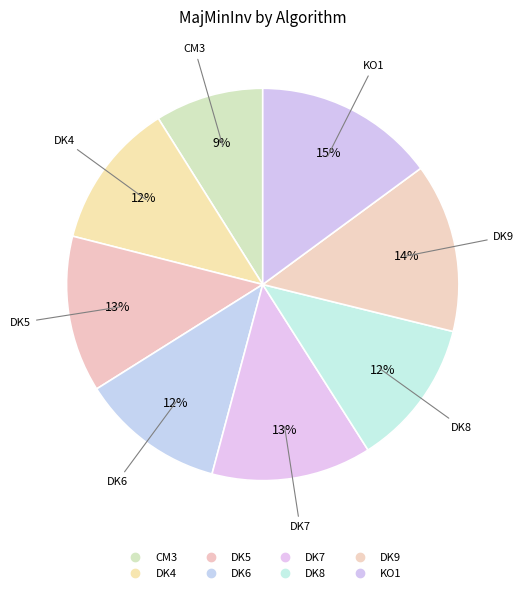

To the nearest percent, what is the combined percentage of KO1 and DK7?

28%